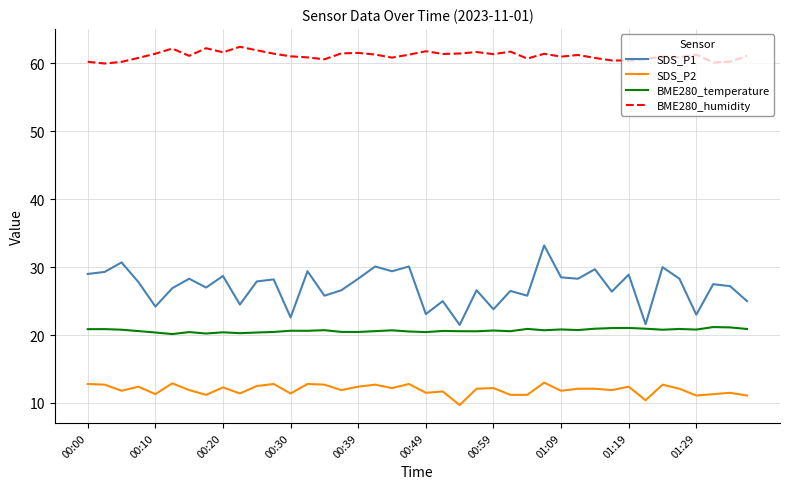

Rank the series by their maximum value, from highest to lowest.

BME280_humidity, SDS_P1, BME280_temperature, SDS_P2